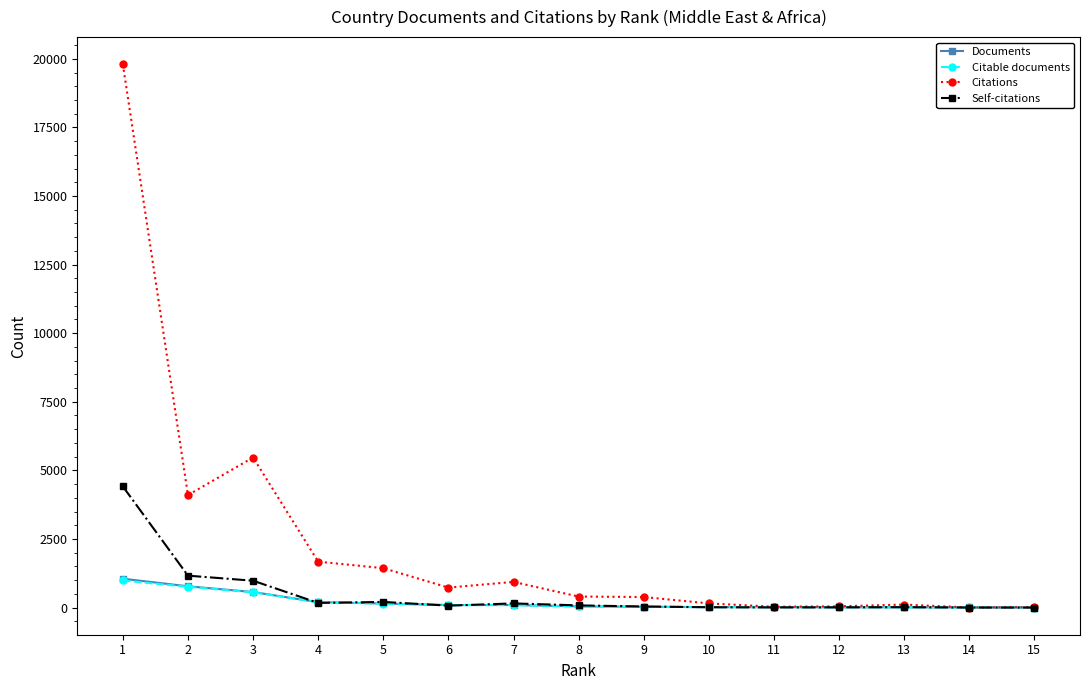

How many series are shown in this chart?

4